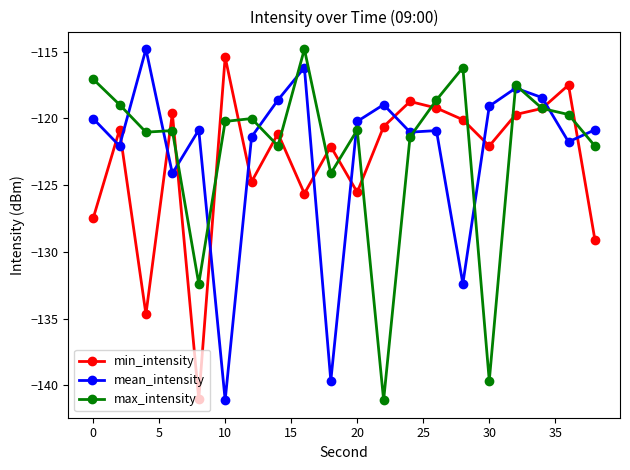

True or false: mean_intensity and min_intensity intersect in this chart.

True